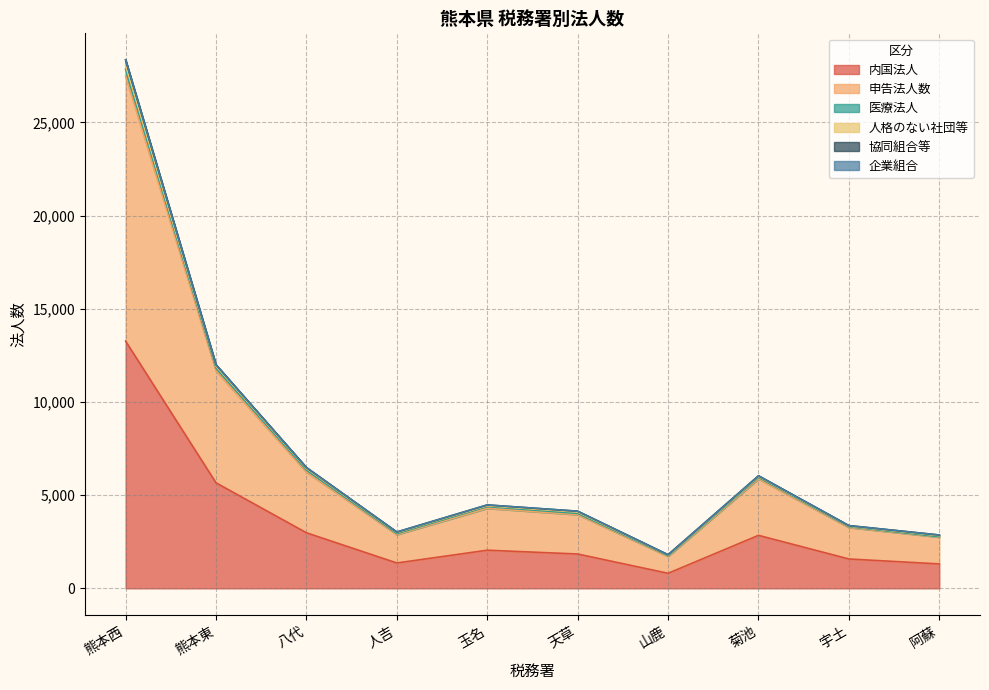

What is the difference between the highest and lowest values at 玉名?

2429